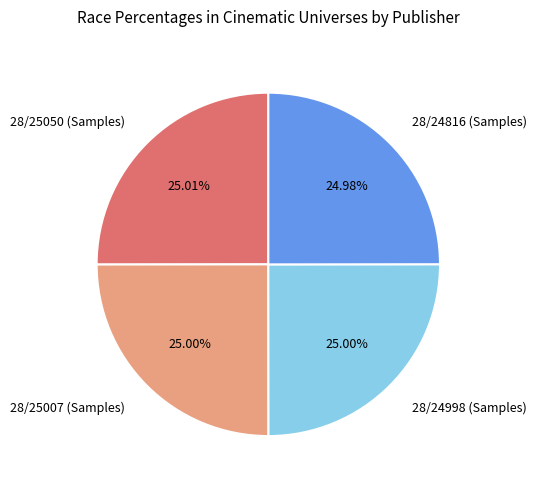

How many slices are in this pie chart?

4